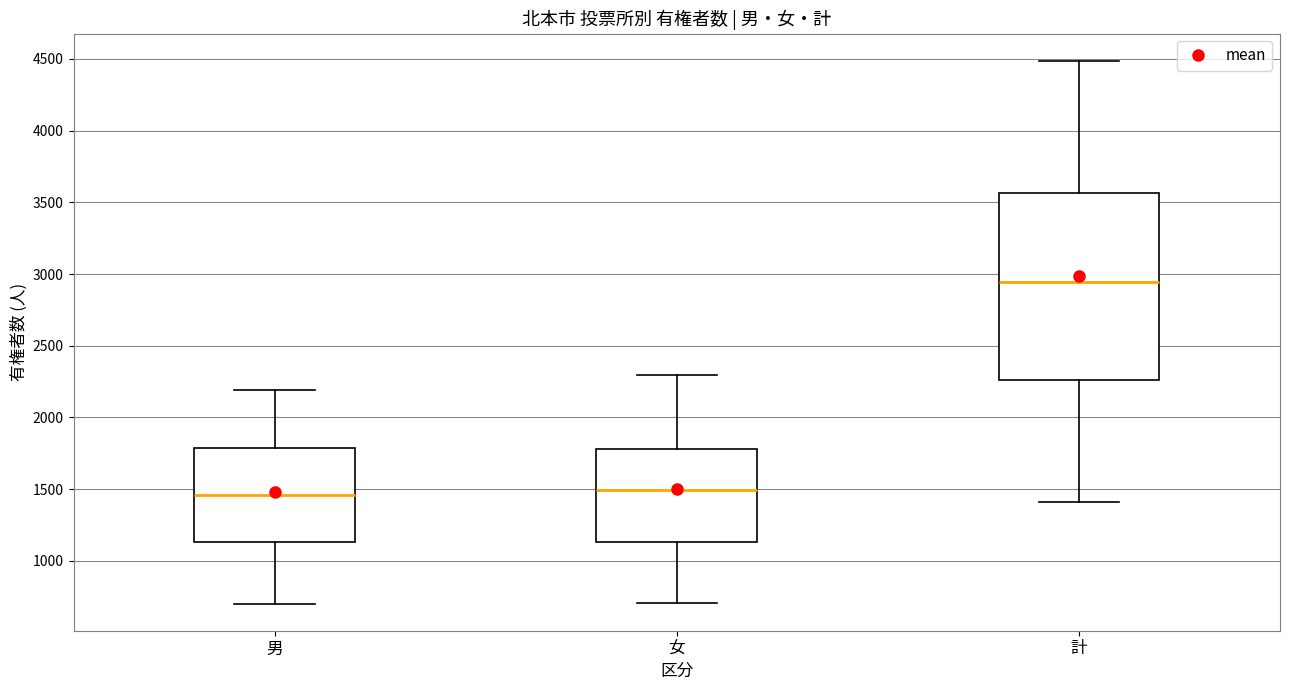

Reading left to right, read every box against the y-axis: the position of its median line, the range the box covers, and the ends of its whiskers. The values are not printed on the chart, so give them approximately, as read against the axis.

男: median 1450, box 1150 to 1800, whiskers 700 to 2200
女: median 1500, box 1150 to 1800, whiskers 700 to 2300
計: median 2950, box 2250 to 3550, whiskers 1400 to 4500